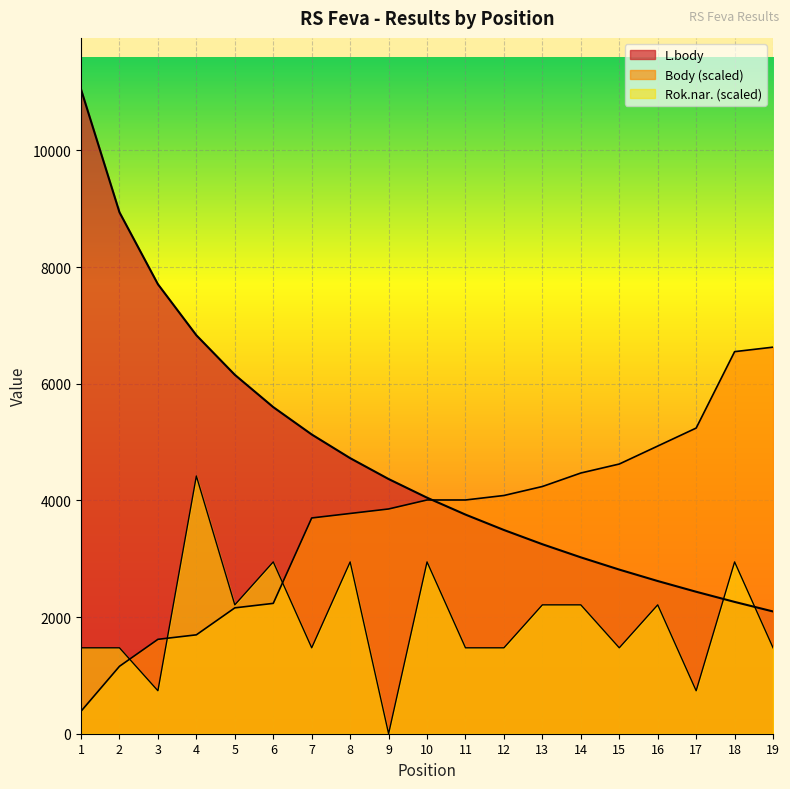

What is the value of the L.body point at the 1st from the left?

11047.0